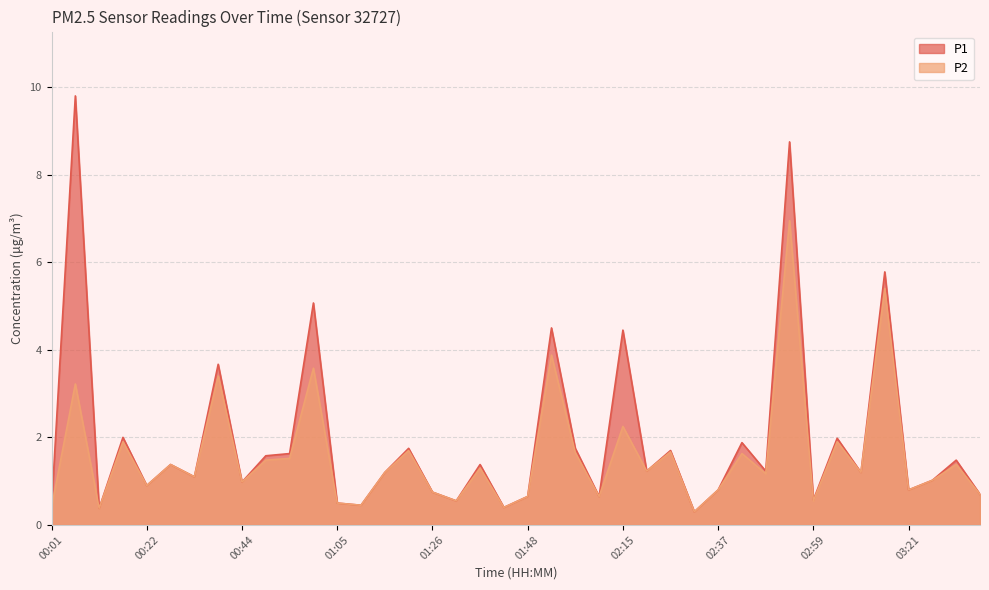

At 01:26, list the series in order from smallest to largest.

P1, P2